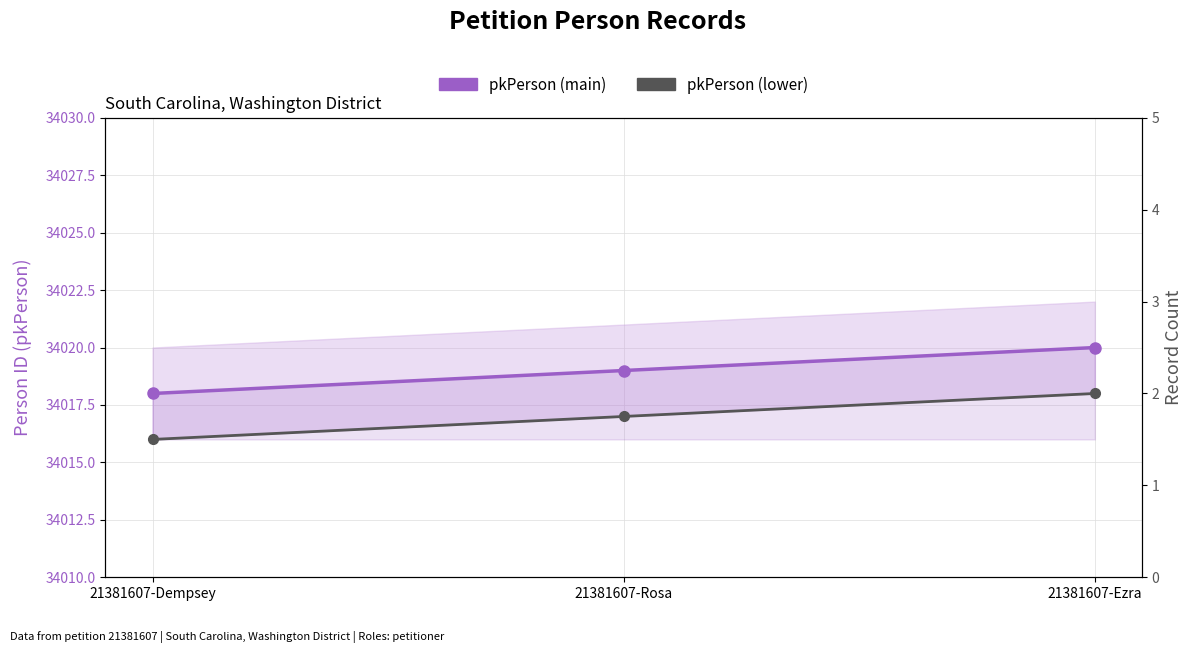

Rank the series at 21381607-Rosa from highest to lowest value.

pkPerson (main), pkPerson (lower)